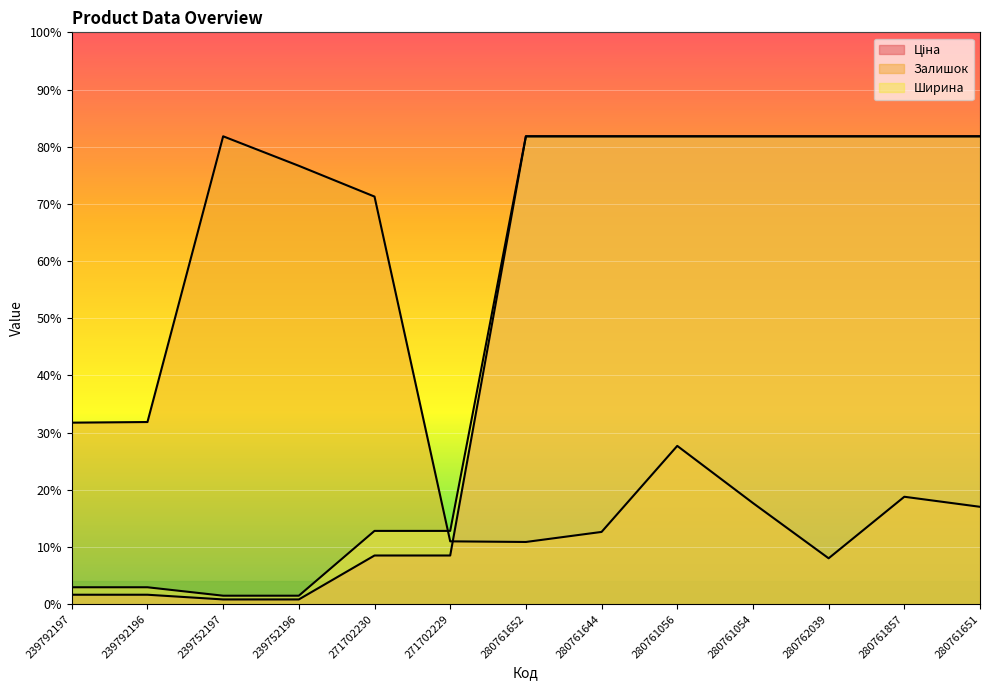

True or false: Ціна and Залишок cross at least once.

True